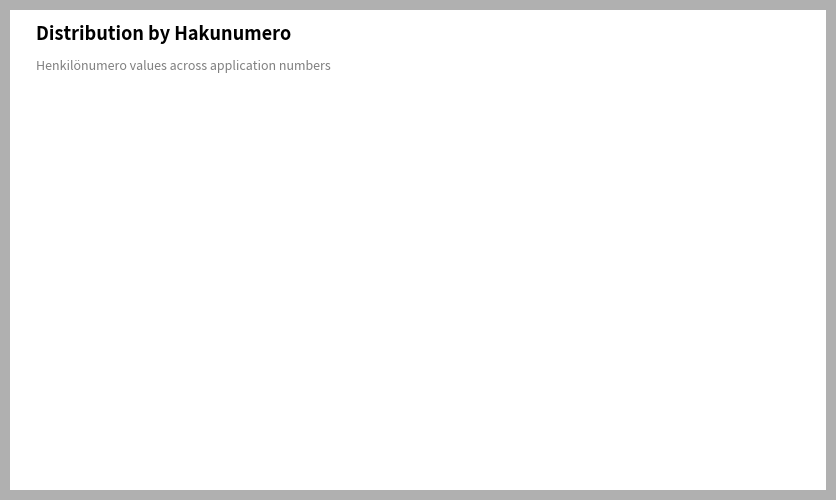

What percentage is the 101-ABC slice, to the nearest percent?

10%